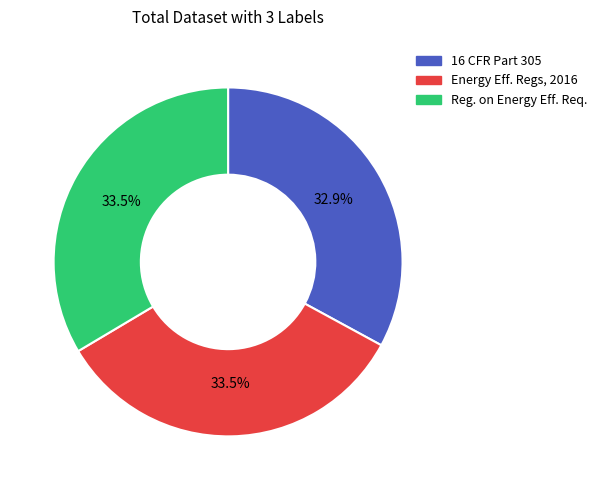

How many slices are in this pie chart?

3